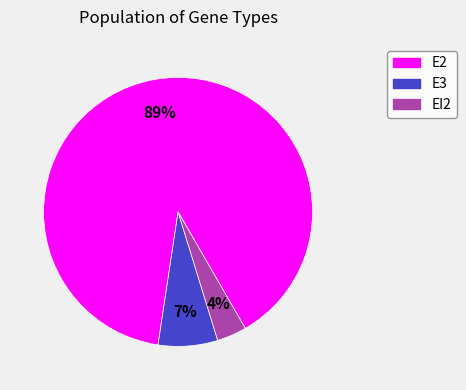

To the nearest percent, what is the average slice percentage?

33%